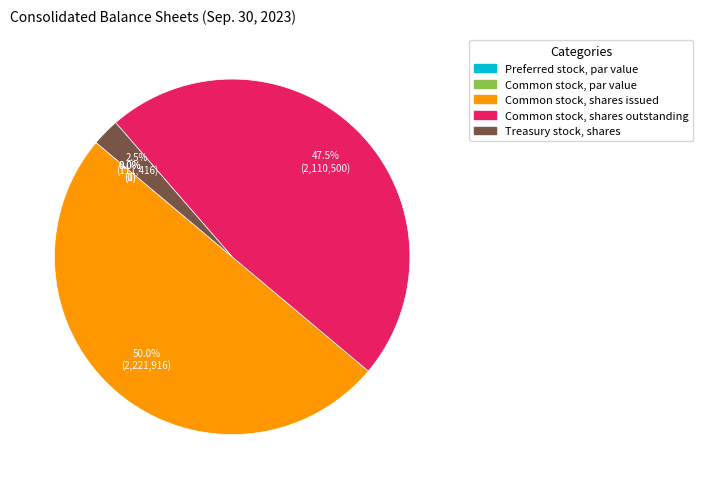

What percentage is NOT represented by Common stock, shares issued?

50.0%